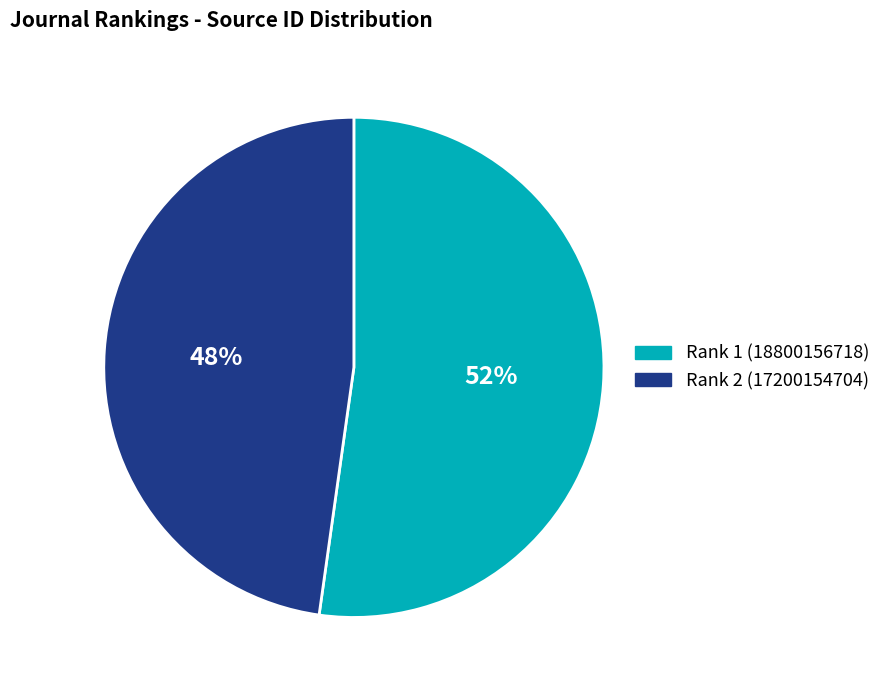

What is the largest slice in the pie chart?

Rank 1